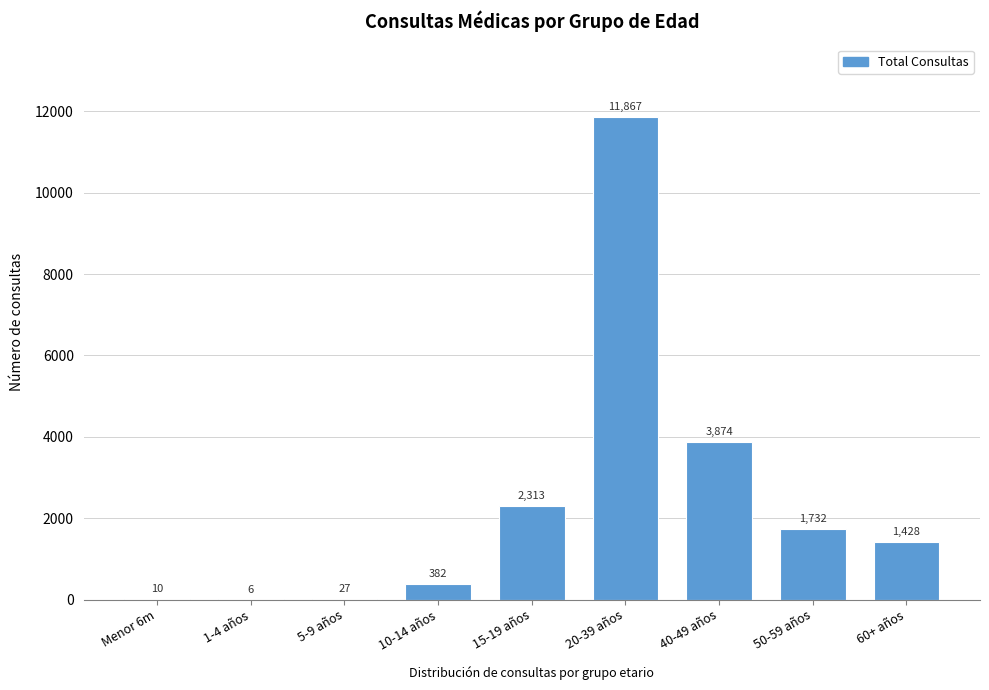

Reading right to left, list all the values displayed in this chart.

60+ años=1428	50-59 años=1732	40-49 años=3874	20-39 años=11867	15-19 años=2313	10-14 años=382	5-9 años=27	1-4 años=6	Menor 6m=10